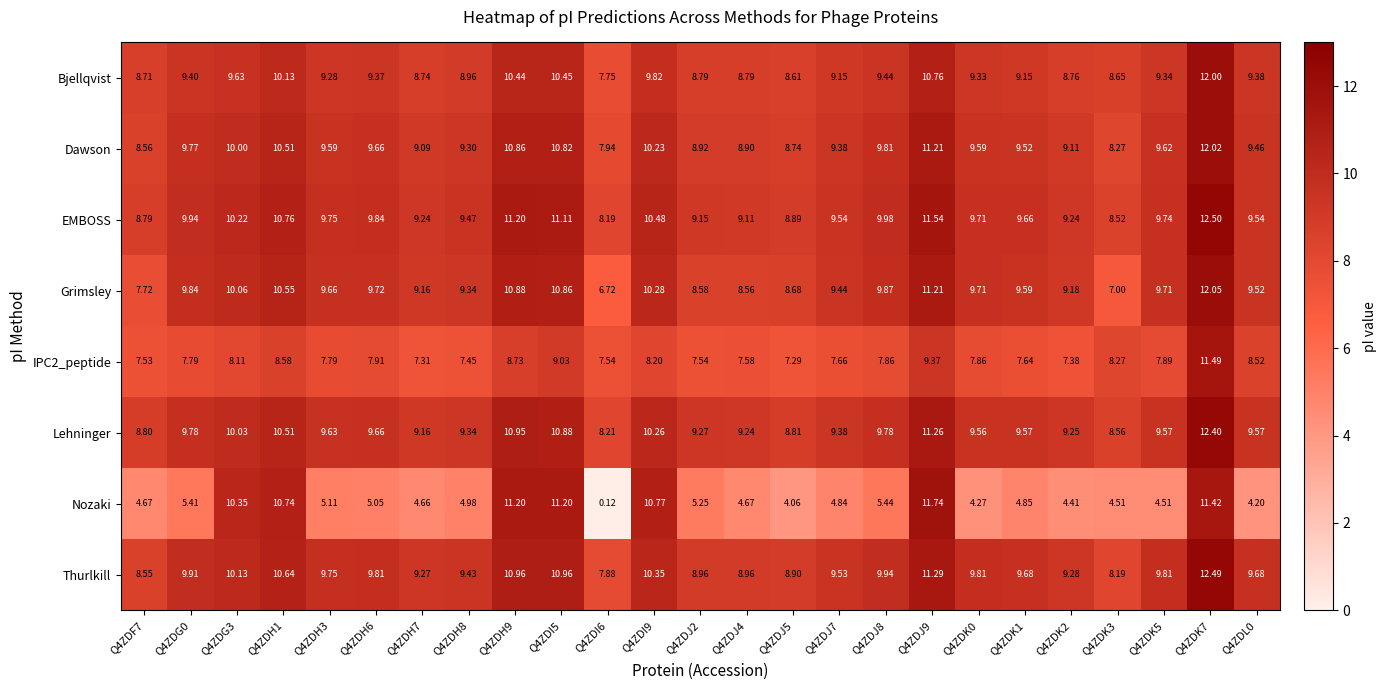

Which series has the largest total across all categories?

EMBOSS